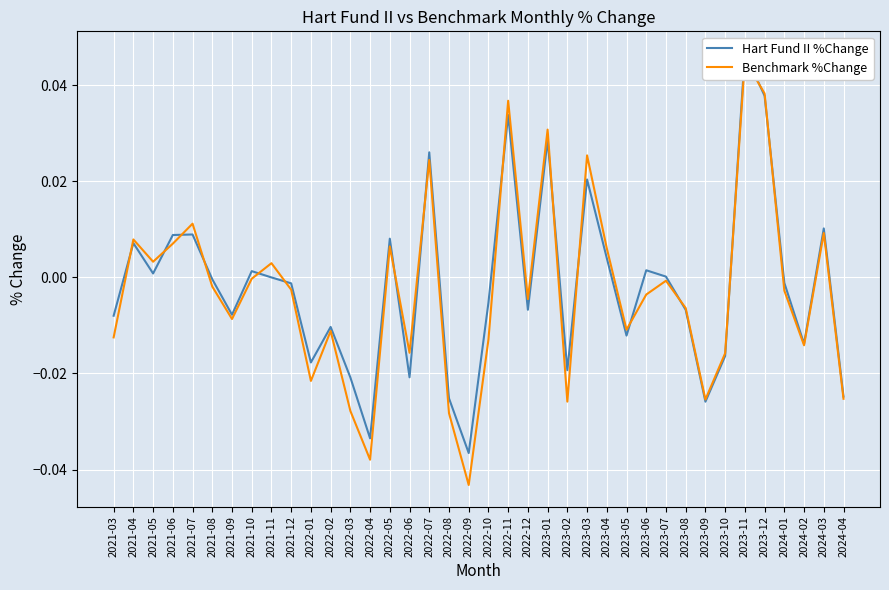

True or false: Hart Fund II %Change has a value of -0.0 at 2022-09.

False